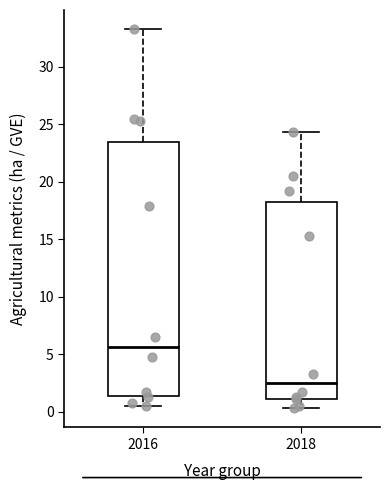

Reading left to right, transcribe this box plot: for each box, give where its median line is, the range the box spans, and where its two whiskers end, as read against the y-axis. The values are not printed on the chart, so give them approximately, as read against the axis.

2016: median 5.5, box 1.5 to 23.5, whiskers 0.5 to 33.5
2018: median 2.5, box 1.0 to 18.0, whiskers 0.5 to 24.5